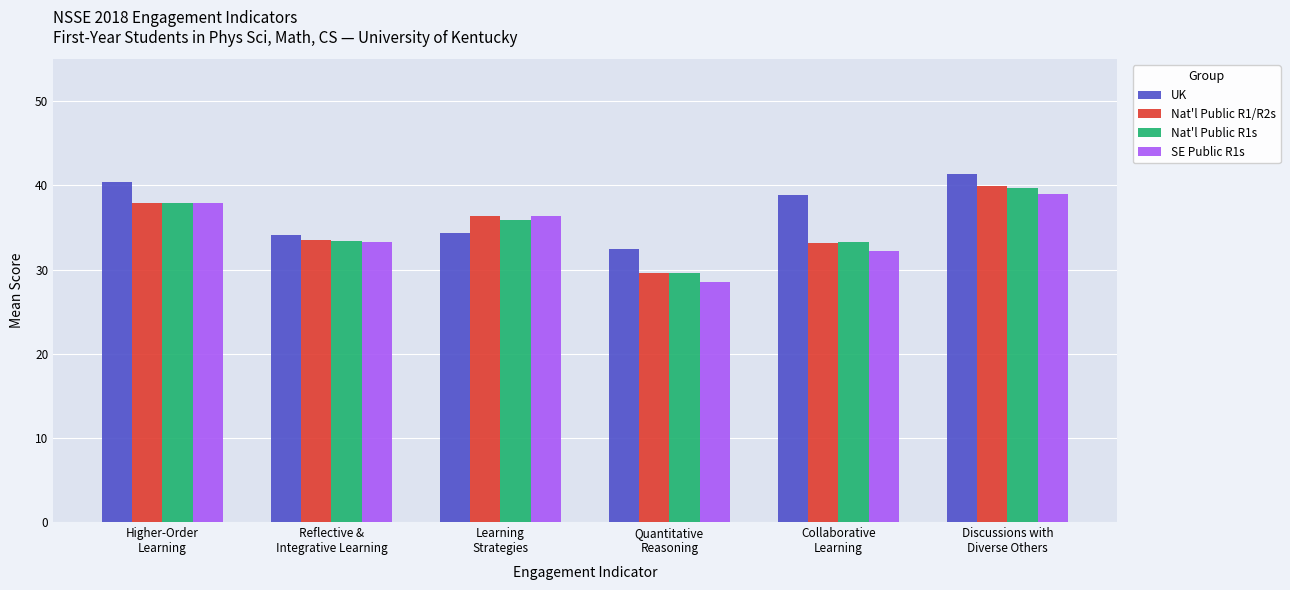

What is the value of the SE Public R1s bar at the 5th from the left?

32.2